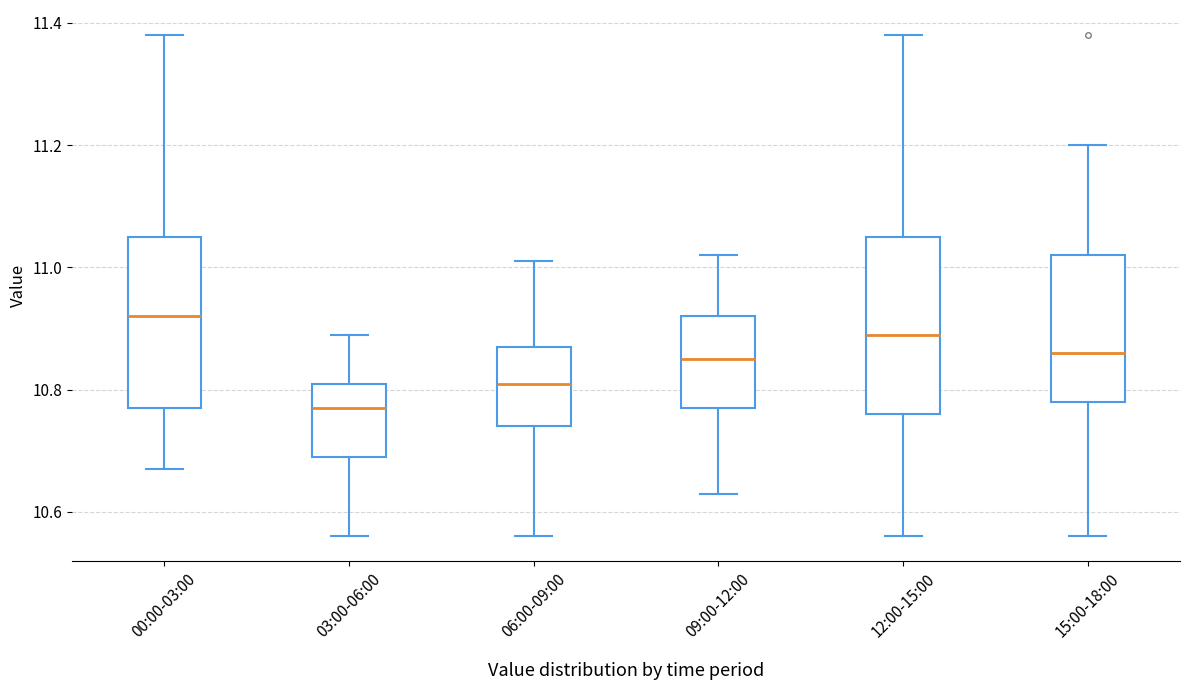

Reading left to right, read every box against the y-axis: the position of its median line, the range the box covers, and the ends of its whiskers. The values are not printed on the chart, so give them approximately, as read against the axis.

00:00-03:00: median 10.92, box 10.78 to 11.06, whiskers 10.68 to 11.38
03:00-06:00: median 10.78, box 10.70 to 10.82, whiskers 10.56 to 10.90
06:00-09:00: median 10.82, box 10.74 to 10.88, whiskers 10.56 to 11.02
09:00-12:00: median 10.86, box 10.78 to 10.92, whiskers 10.64 to 11.02
12:00-15:00: median 10.90, box 10.76 to 11.06, whiskers 10.56 to 11.38
15:00-18:00: median 10.86, box 10.78 to 11.02, whiskers 10.56 to 11.20